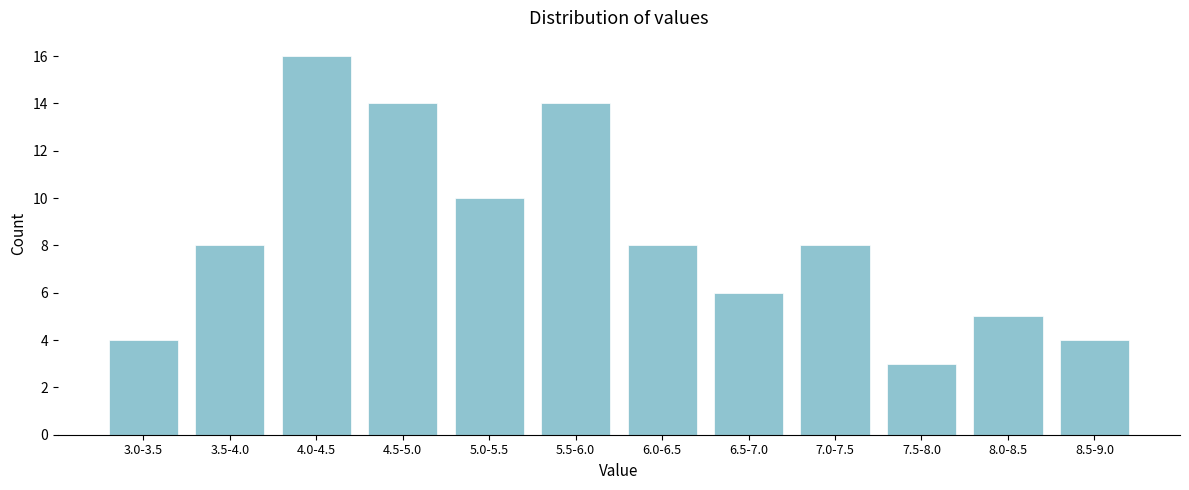

Reading left to right, what are all the values shown in this chart?

4	8	16	14	10	14	8	6	8	3	5	4